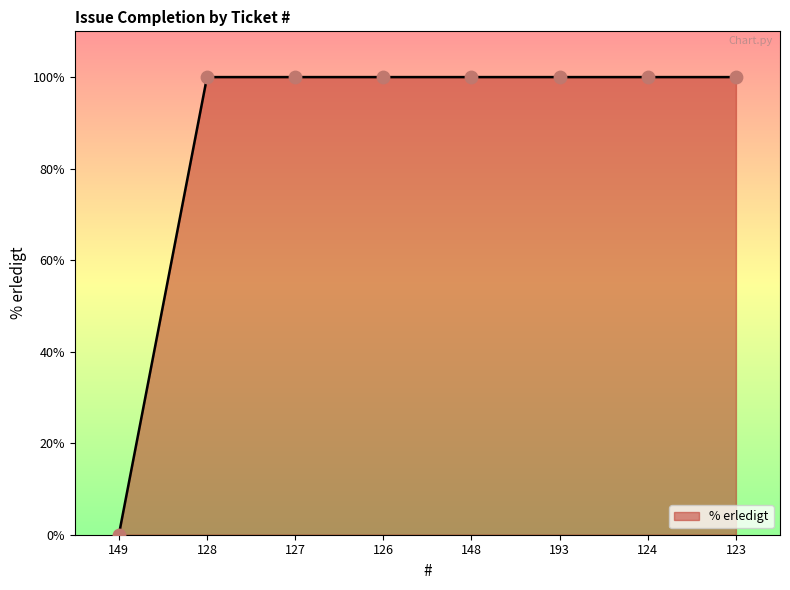

Approximately how many times larger is the value at 127 compared to 128?

1.0